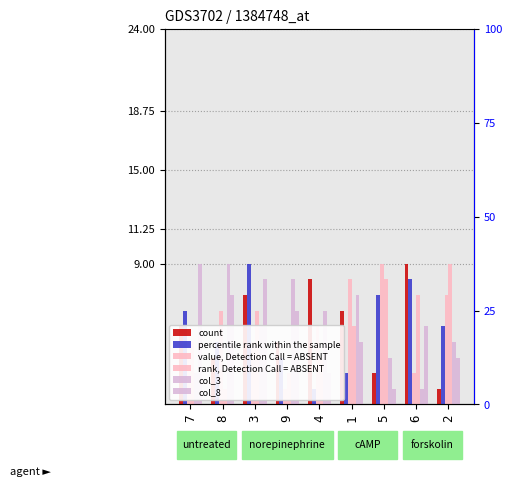

The value of col_3 at 2 is 3. True or false?

False